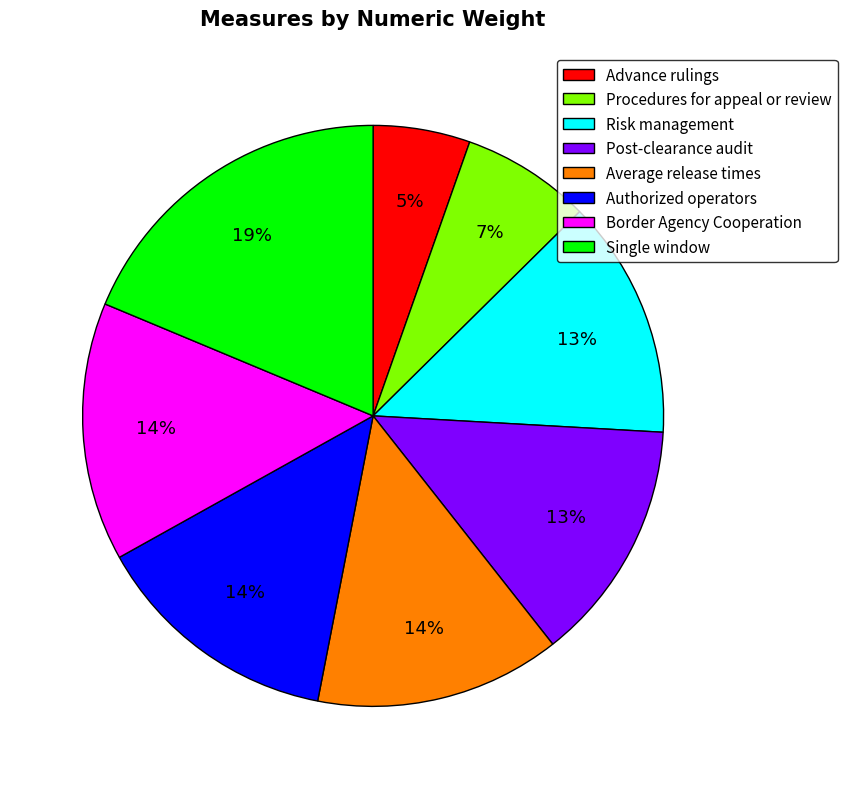

How many segments does this pie chart have?

8